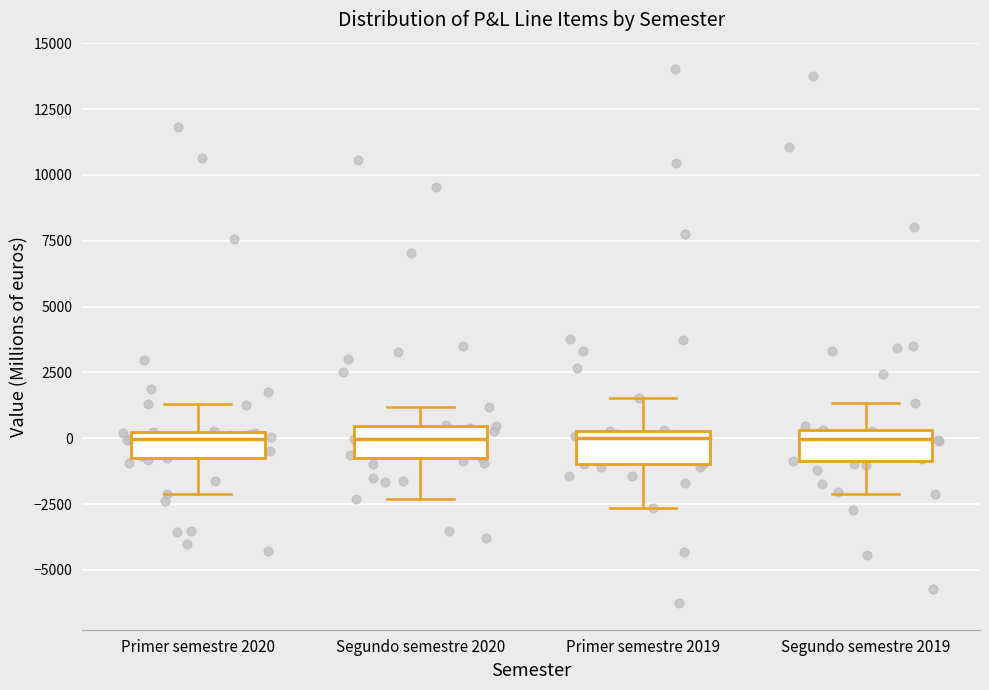

Reading left to right, transcribe this box plot: for each box, give where its median line is, the range the box spans, and where its two whiskers end, as read against the y-axis. The values are not printed on the chart, so give them approximately, as read against the axis.

Primer semestre 2020: median 0 (just below the box's upper edge), box -1000 to 0, whiskers -2000 to 1500
Segundo semestre 2020: median 0, box -1000 to 500, whiskers -2500 to 1000
Primer semestre 2019: median 0, box -1000 to 500, whiskers -2500 to 1500
Segundo semestre 2019: median 0, box -1000 to 500, whiskers -2000 to 1500